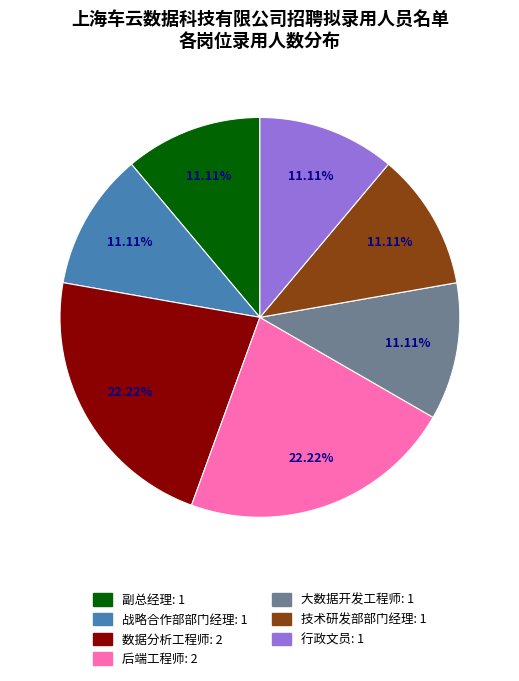

Is there any slice that represents more than half of the pie?

No